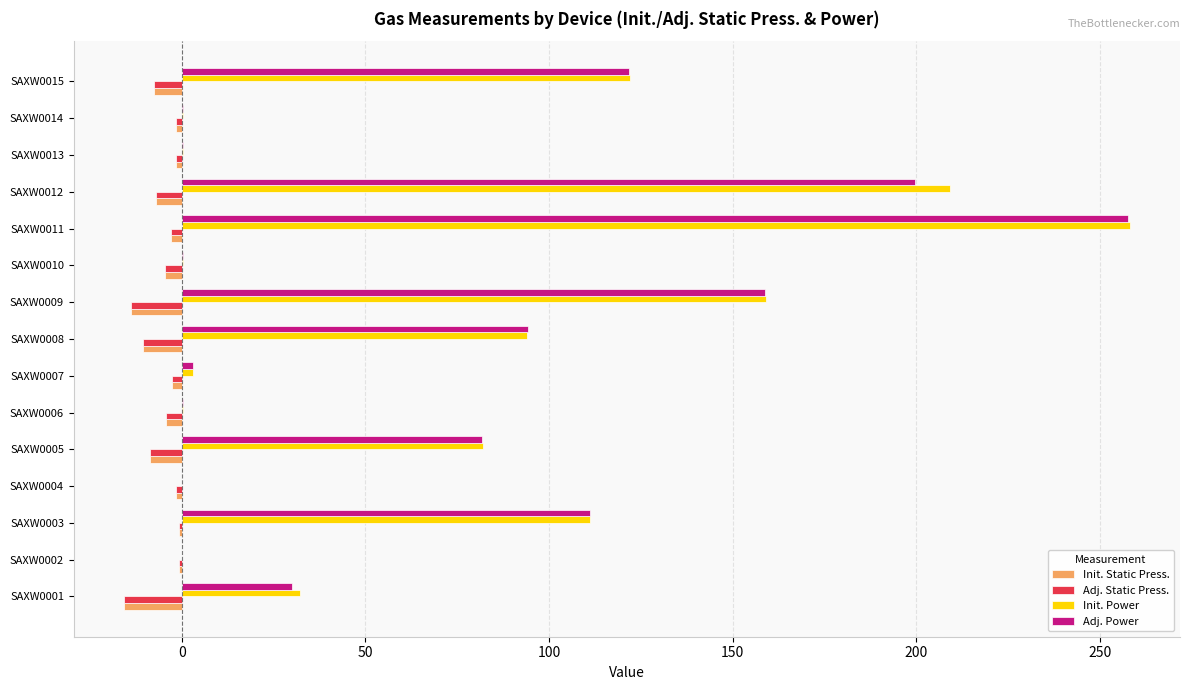

The Init. Power series shows 0.3 at SAXW0014. True or false?

True